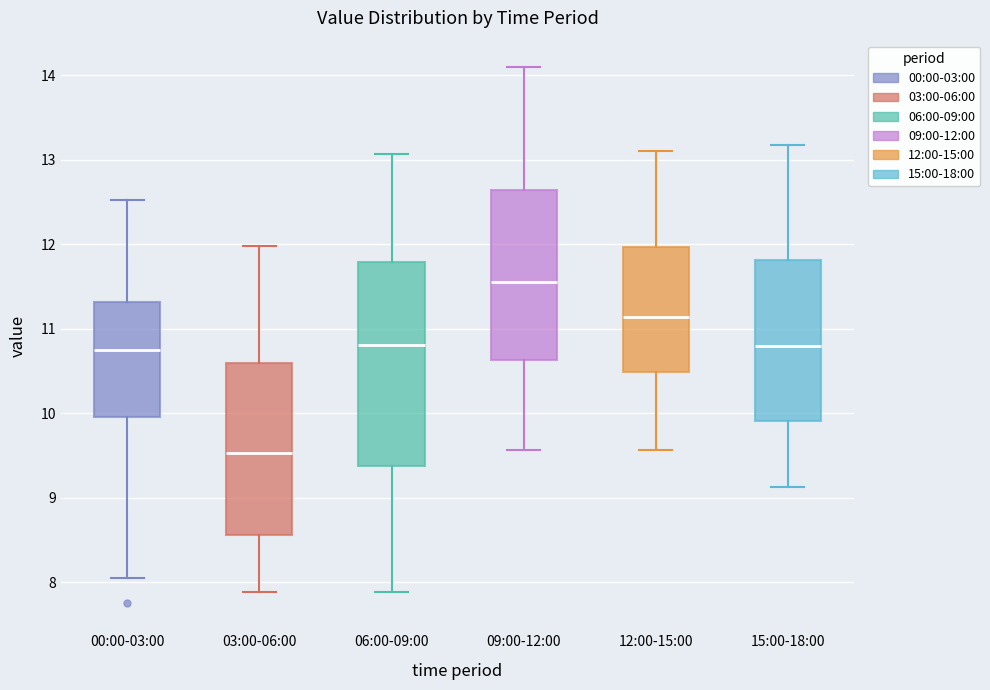

Reading left to right, transcribe this box plot: for each box, give where its median line is, the range the box spans, and where its two whiskers end, as read against the y-axis. The values are not printed on the chart, so give them approximately, as read against the axis.

00:00-03:00: median 10.8, box 10.0 to 11.3, whiskers 8.1 to 12.5
03:00-06:00: median 9.5, box 8.6 to 10.6, whiskers 7.9 to 12.0
06:00-09:00: median 10.8, box 9.4 to 11.8, whiskers 7.9 to 13.1
09:00-12:00: median 11.6, box 10.6 to 12.6, whiskers 9.6 to 14.1
12:00-15:00: median 11.1, box 10.5 to 12.0, whiskers 9.6 to 13.1
15:00-18:00: median 10.8, box 9.9 to 11.8, whiskers 9.1 to 13.2